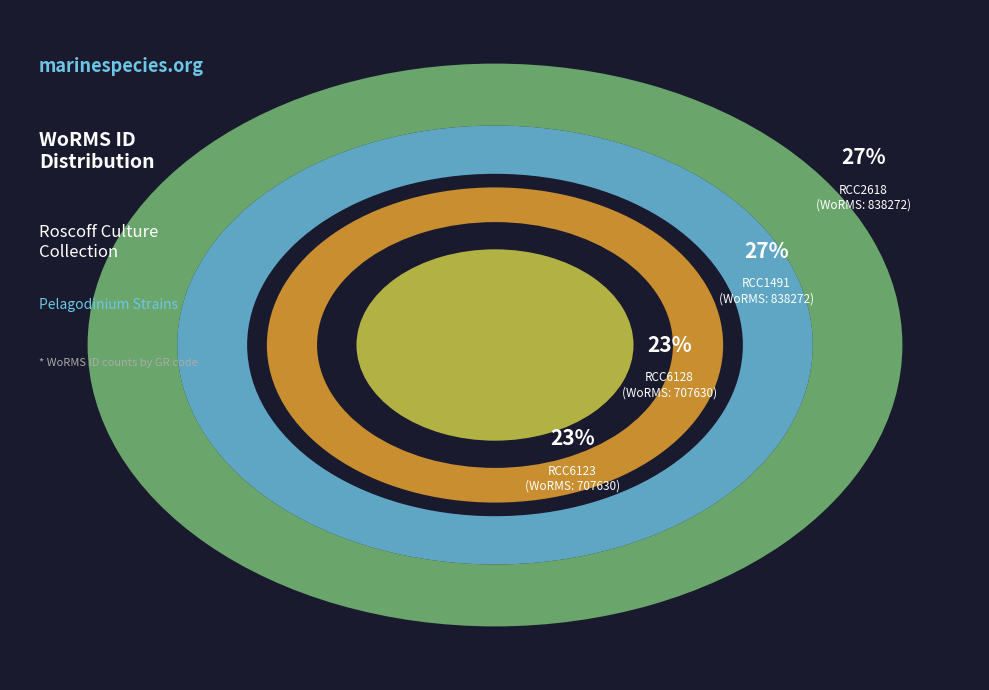

To the nearest percent, what is the combined percentage of RCC6128 and RCC1491?

50%